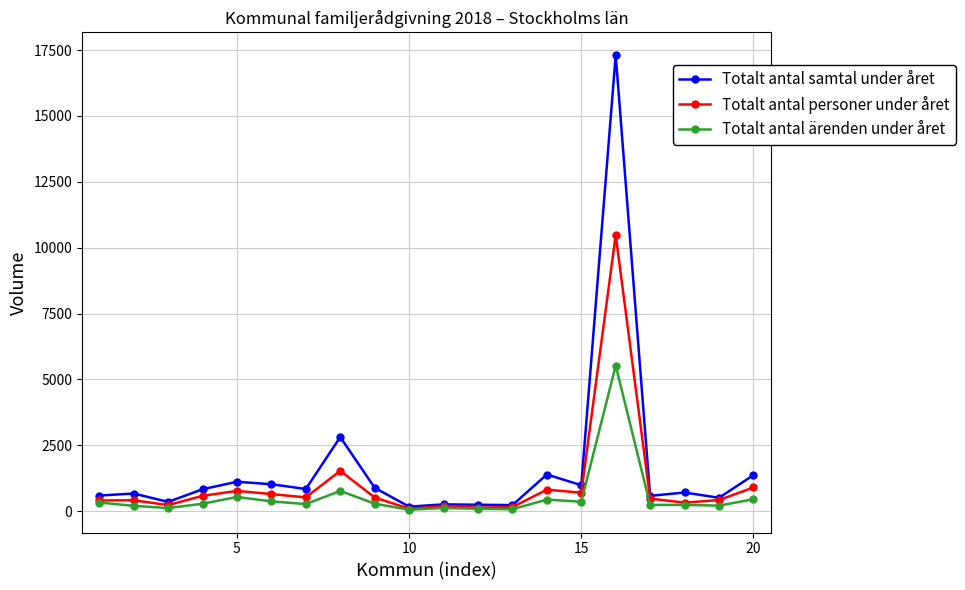

What is the maximum value shown in the chart?

17308